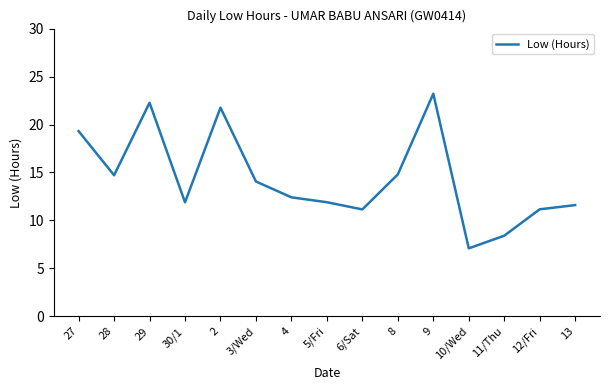

What is the difference between the values at 4 and 10/Wed?

5.3